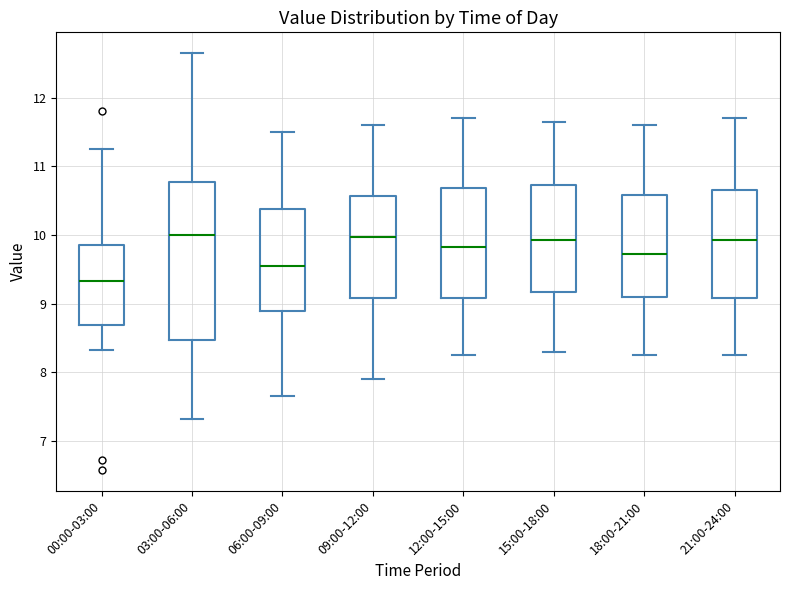

Reading left to right, transcribe this box plot: for each box, give where its median line is, the range the box spans, and where its two whiskers end, as read against the y-axis. The values are not printed on the chart, so give them approximately, as read against the axis.

00:00-03:00: median 9.3, box 8.7 to 9.9, whiskers 8.3 to 11.3
03:00-06:00: median 10.0, box 8.5 to 10.8, whiskers 7.3 to 12.7
06:00-09:00: median 9.6, box 8.9 to 10.4, whiskers 7.7 to 11.5
09:00-12:00: median 10.0, box 9.1 to 10.6, whiskers 7.9 to 11.6
12:00-15:00: median 9.8, box 9.1 to 10.7, whiskers 8.3 to 11.7
15:00-18:00: median 9.9, box 9.2 to 10.7, whiskers 8.3 to 11.7
18:00-21:00: median 9.7, box 9.1 to 10.6, whiskers 8.3 to 11.6
21:00-24:00: median 9.9, box 9.1 to 10.7, whiskers 8.3 to 11.7